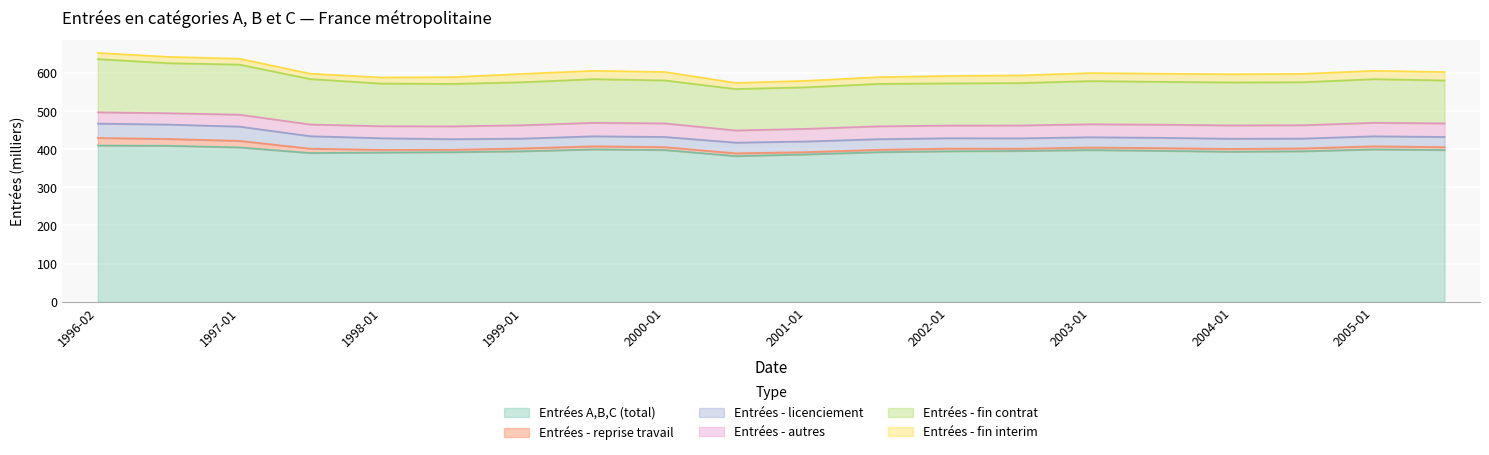

True or false: Entrées - fin interim and Entrées - autres intersect in this chart.

False